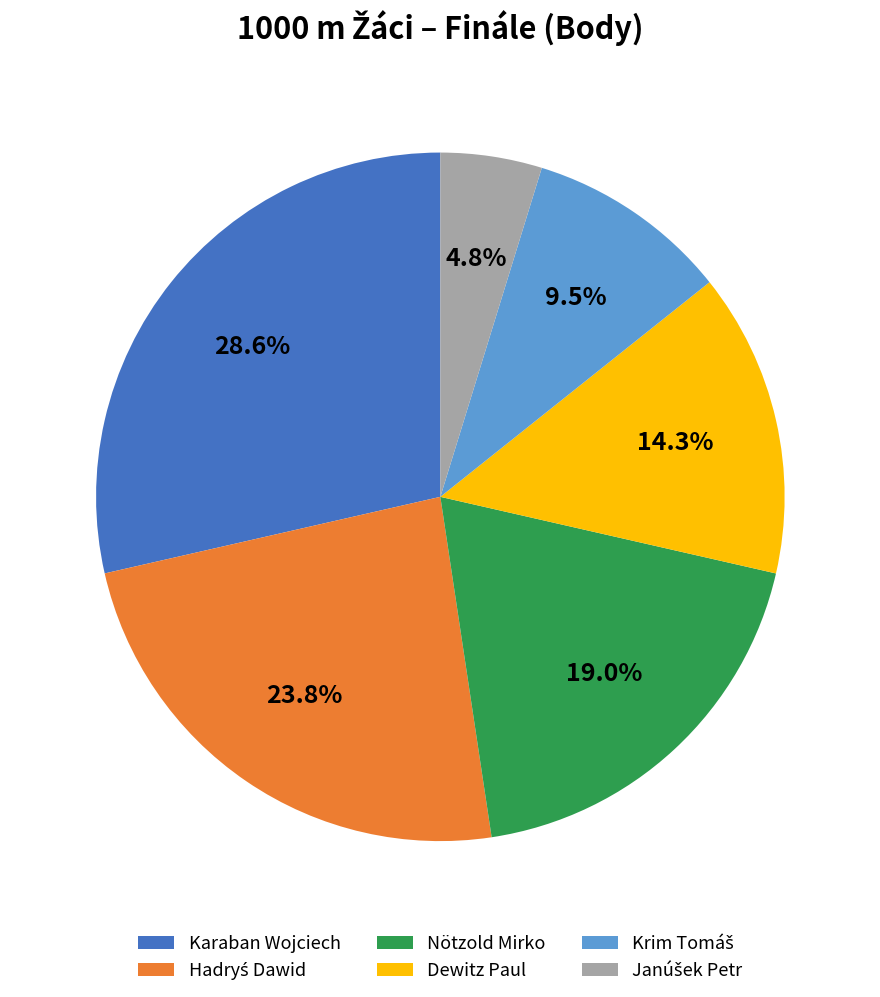

Is there any slice that represents more than half of the pie?

No